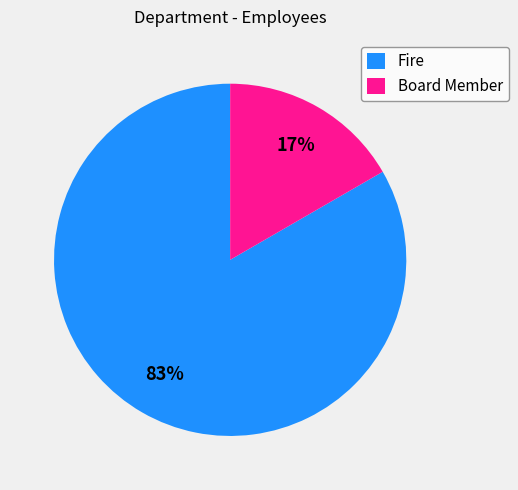

Which category accounts for the majority?

Fire